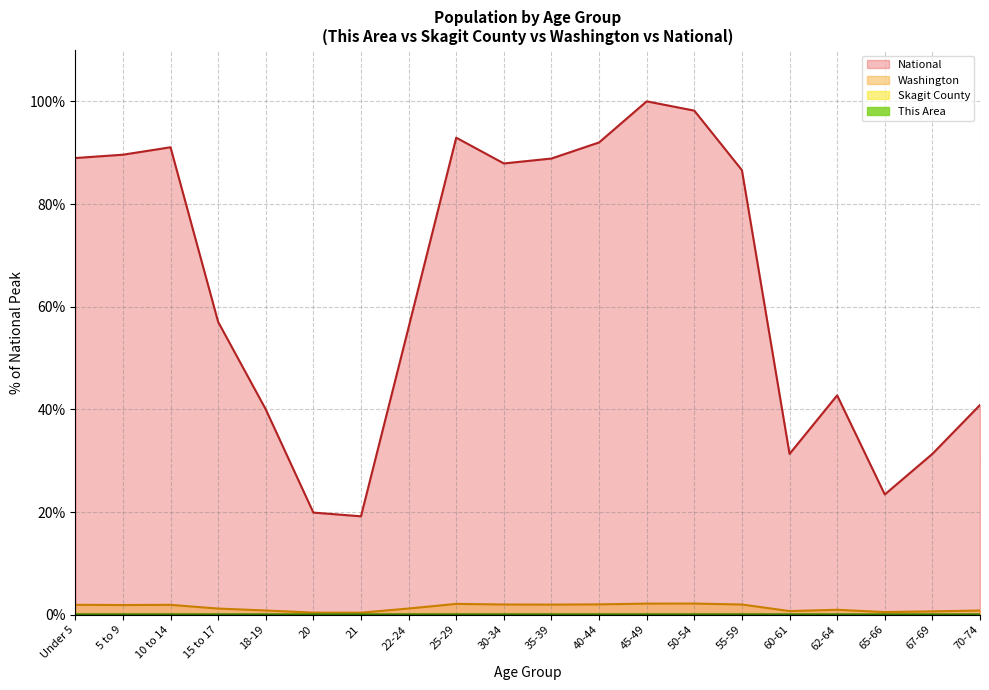

Reading left to right, extract all data points from this chart.

This Area: Under 5=0.0	5 to 9=0.0	10 to 14=0.0	15 to 17=0.0	18-19=0.0	20=0.0	21=0.0	22-24=0.0	25-29=0.0	30-34=0.0	35-39=0.0	40-44=0.0	45-49=0.0	50-54=0.0	55-59=0.0	60-61=0.0	62-64=0.0	65-66=0.0	67-69=0.0	70-74=0.0
Skagit County: Under 5=0.0	5 to 9=0.0	10 to 14=0.0	15 to 17=0.0	18-19=0.0	20=0.0	21=0.0	22-24=0.0	25-29=0.0	30-34=0.0	35-39=0.0	40-44=0.0	45-49=0.0	50-54=0.0	55-59=0.0	60-61=0.0	62-64=0.0	65-66=0.0	67-69=0.0	70-74=0.0
Washington: Under 5=1.9	5 to 9=1.9	10 to 14=1.9	15 to 17=1.2	18-19=0.8	20=0.4	21=0.4	22-24=1.2	25-29=2.1	30-34=2.0	35-39=2.0	40-44=2.0	45-49=2.2	50-54=2.2	55-59=2.0	60-61=0.7	62-64=1.0	65-66=0.5	67-69=0.7	70-74=0.8
National: Under 5=89.0	5 to 9=89.6	10 to 14=91.1	15 to 17=57.0	18-19=40.0	20=19.9	21=19.2	22-24=56.0	25-29=92.9	30-34=87.9	35-39=88.9	40-44=92.0	45-49=100.0	50-54=98.2	55-59=86.6	60-61=31.3	62-64=42.7	65-66=23.4	67-69=31.3	70-74=40.9